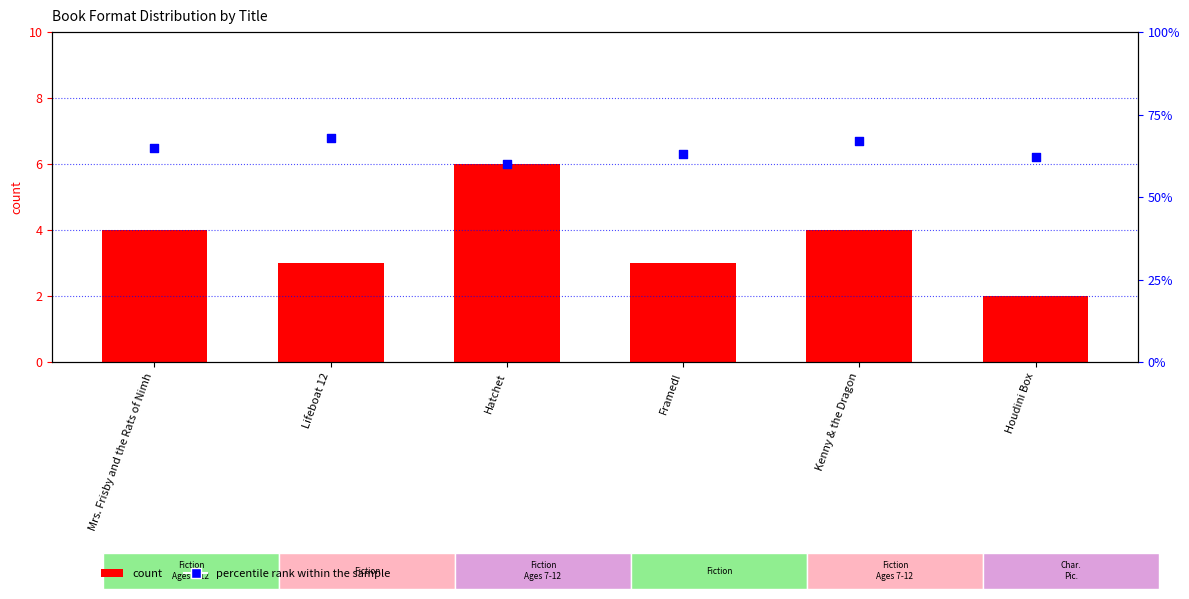

Which series has the largest total across all categories?

percentile rank within the sample